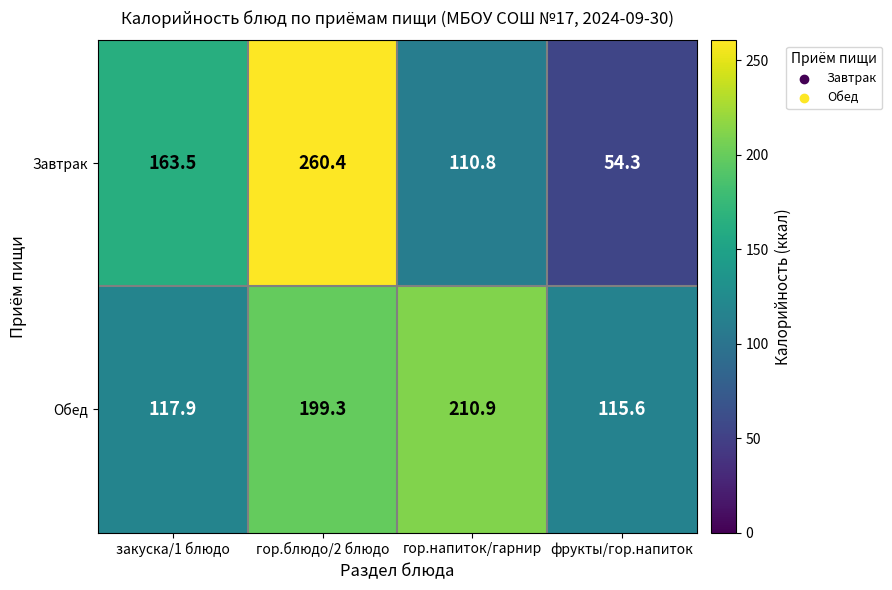

What is the difference between the highest and lowest values at закуска/1 блюдо?

45.6